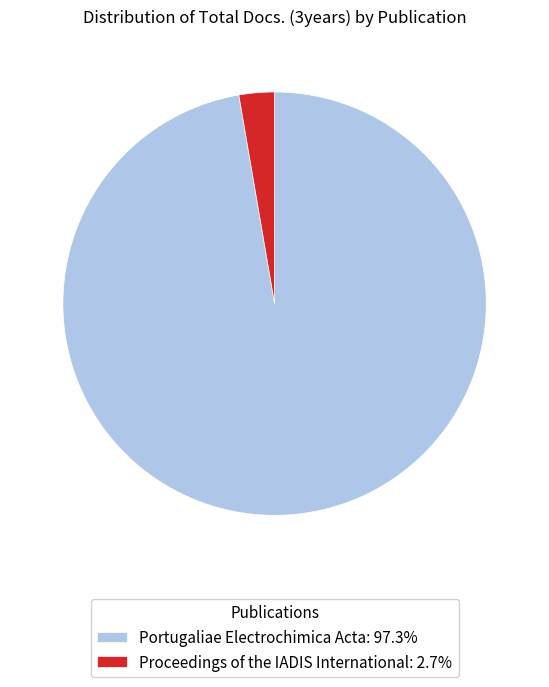

What is the ratio of the value at Portugaliae Electrochimica Acta: 97.3% to the value at Proceedings of the IADIS International: 2.7%?

36.0